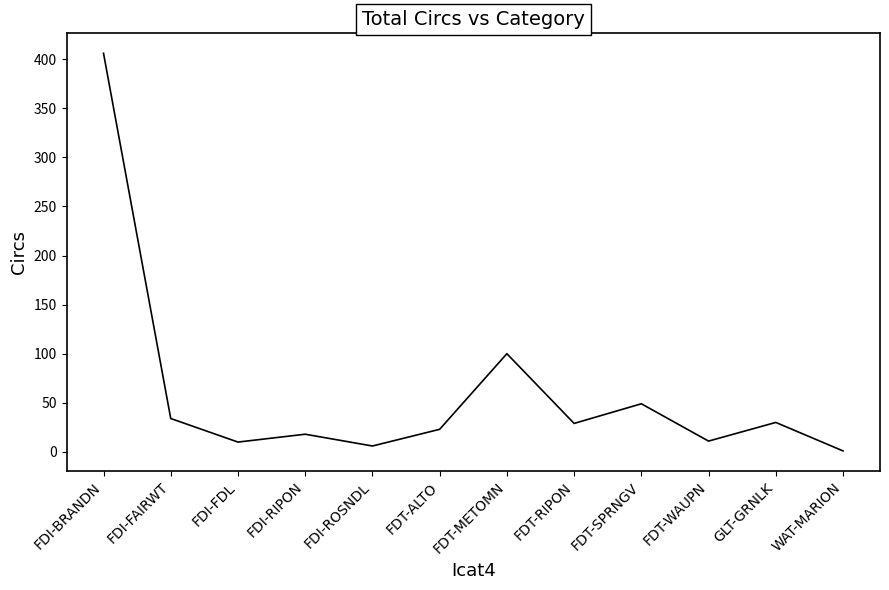

Where is the first local maximum?

FDI-RIPON